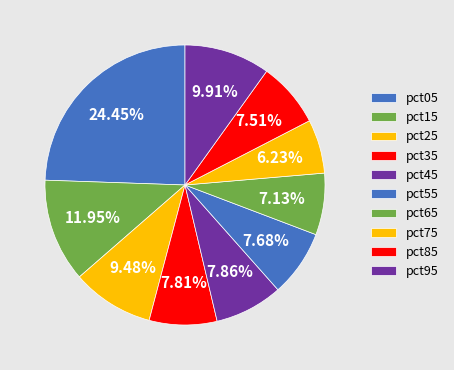

Rank the categories by value from lowest to highest.

pct75, pct65, pct85, pct55, pct35, pct45, pct25, pct95, pct15, pct05